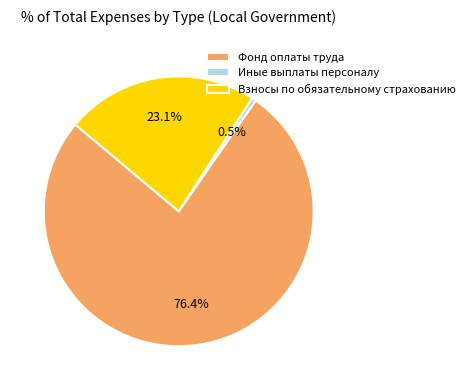

Approximately how many times larger is the value at Фонд оплаты труда compared to Взносы по обязательному страхованию?

3.3